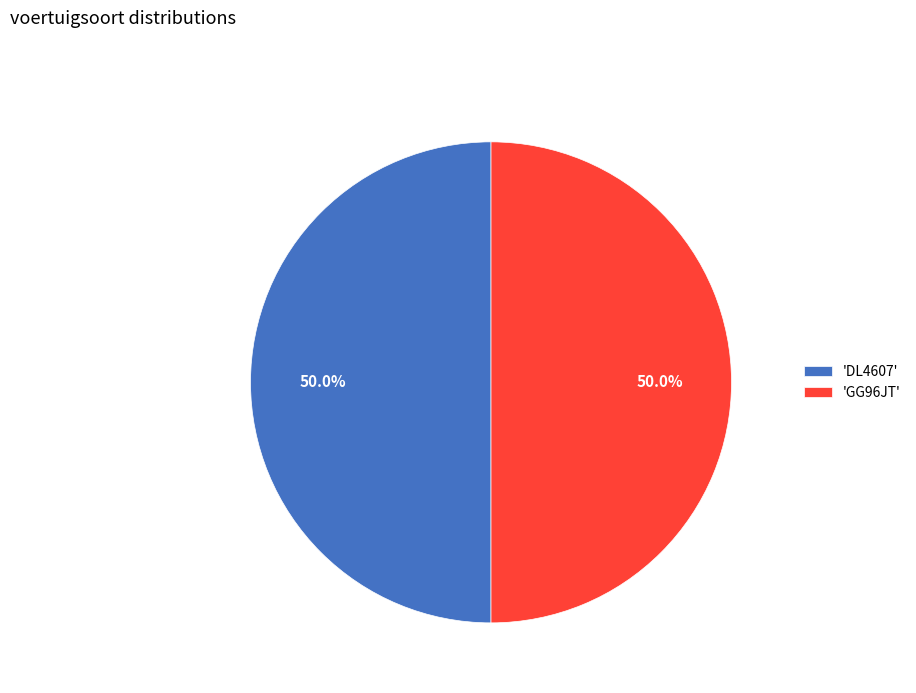

Count the number of slices in the pie.

2